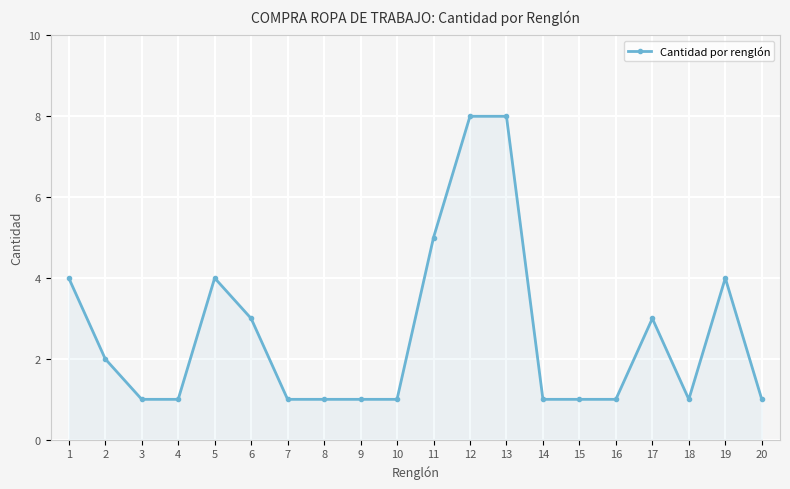

What is the smallest value displayed?

1